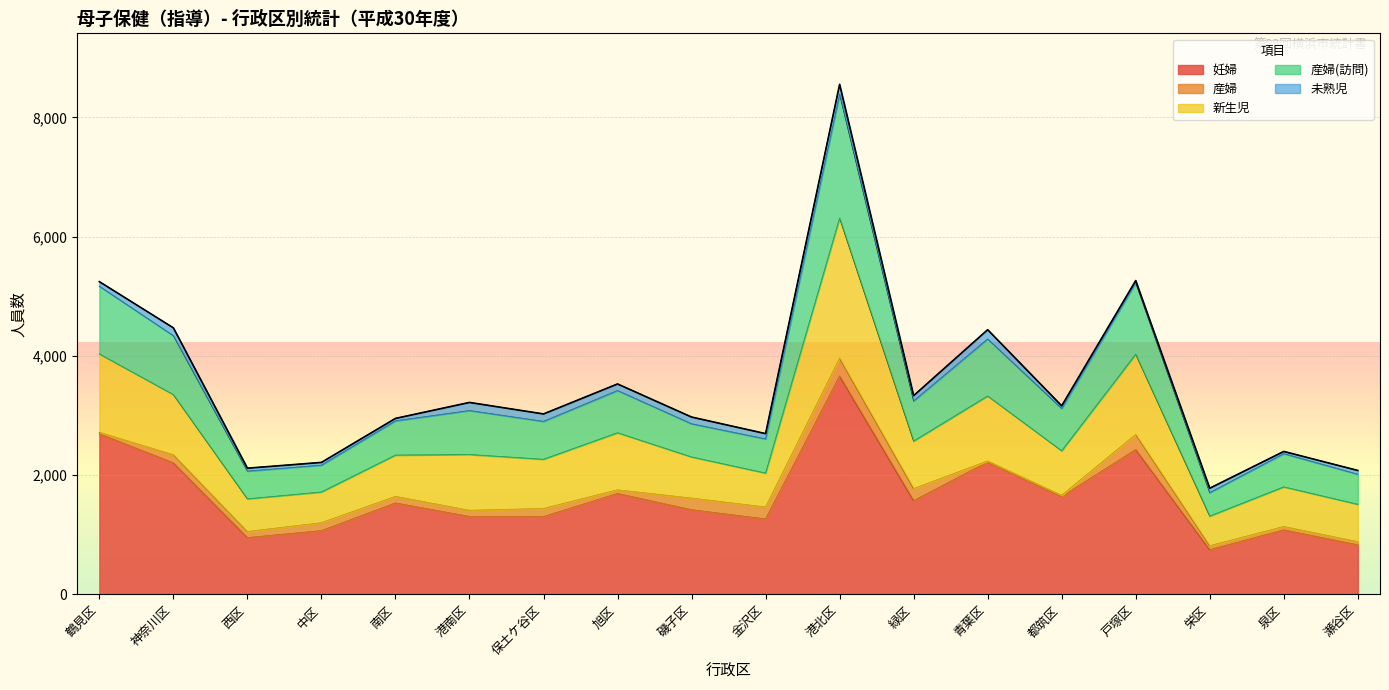

The 産婦(訪問) series shows 2964 at 青葉区. True or false?

False